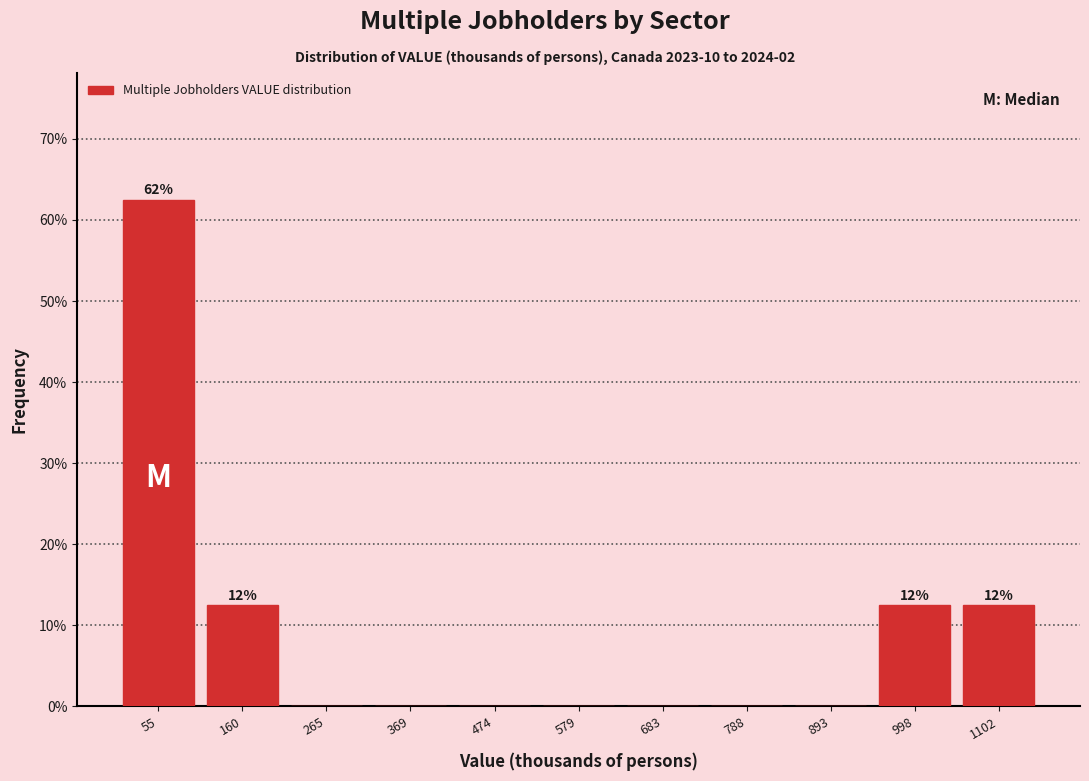

Which range on the x-axis has the tallest bar?

0 to 100